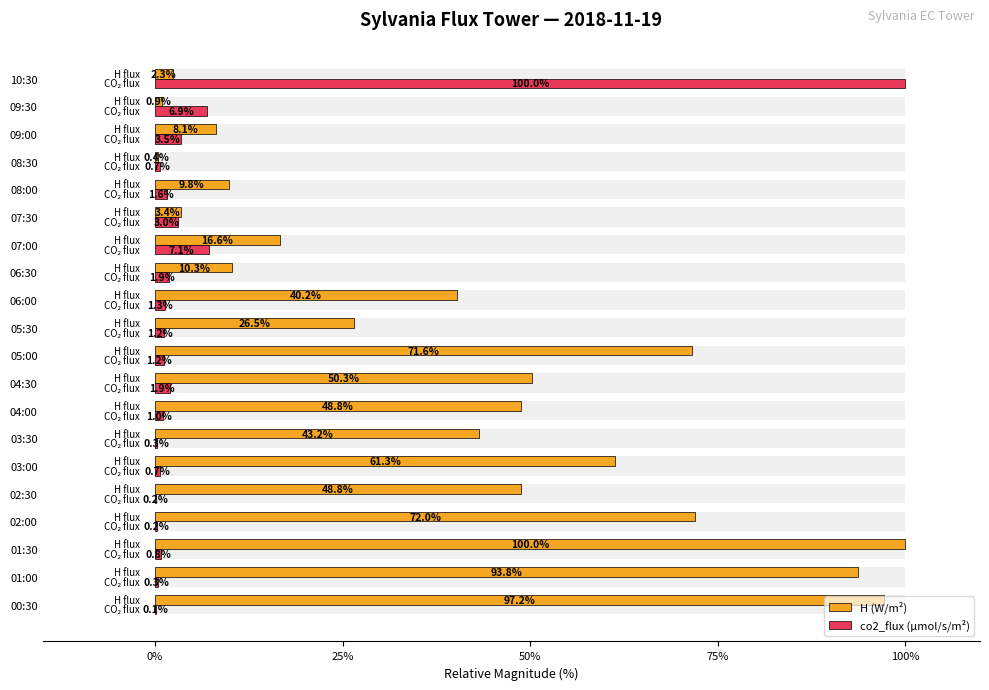

List the series in order of their overall mean, highest first.

H (W/m²), co2_flux (µmol/s/m²)